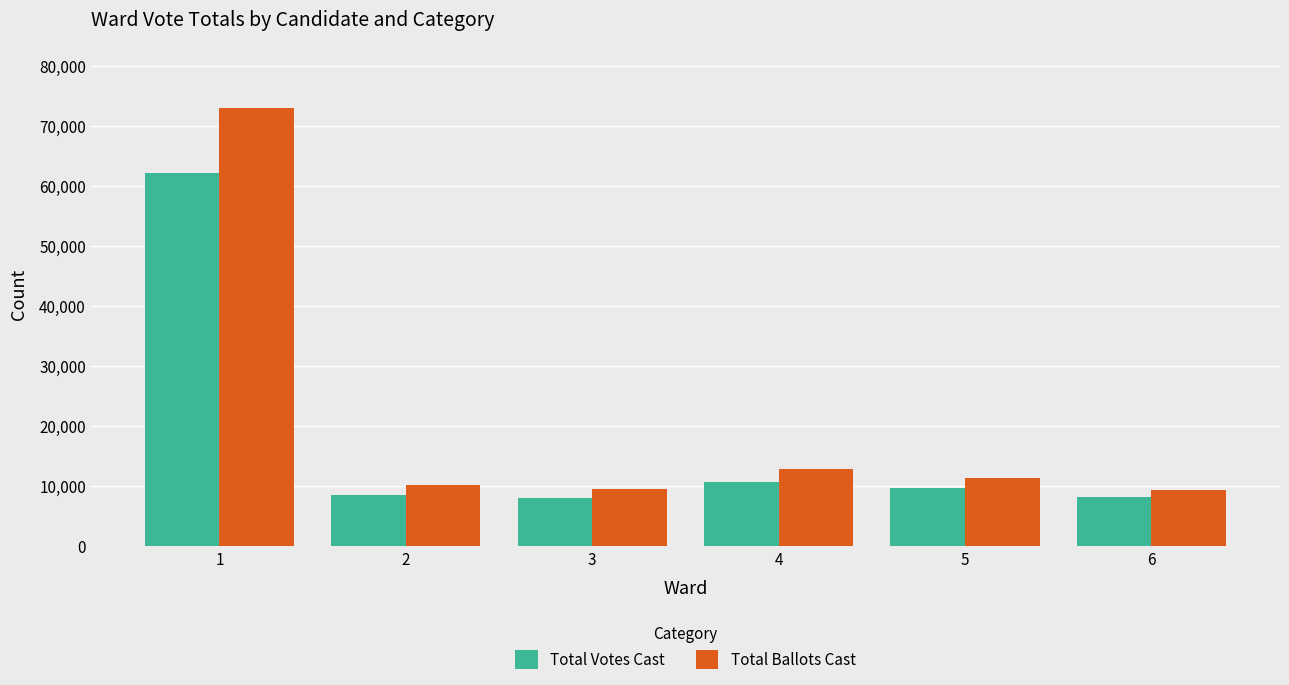

What is the approximate value of Total Votes Cast at 4, to the nearest 10?

10680